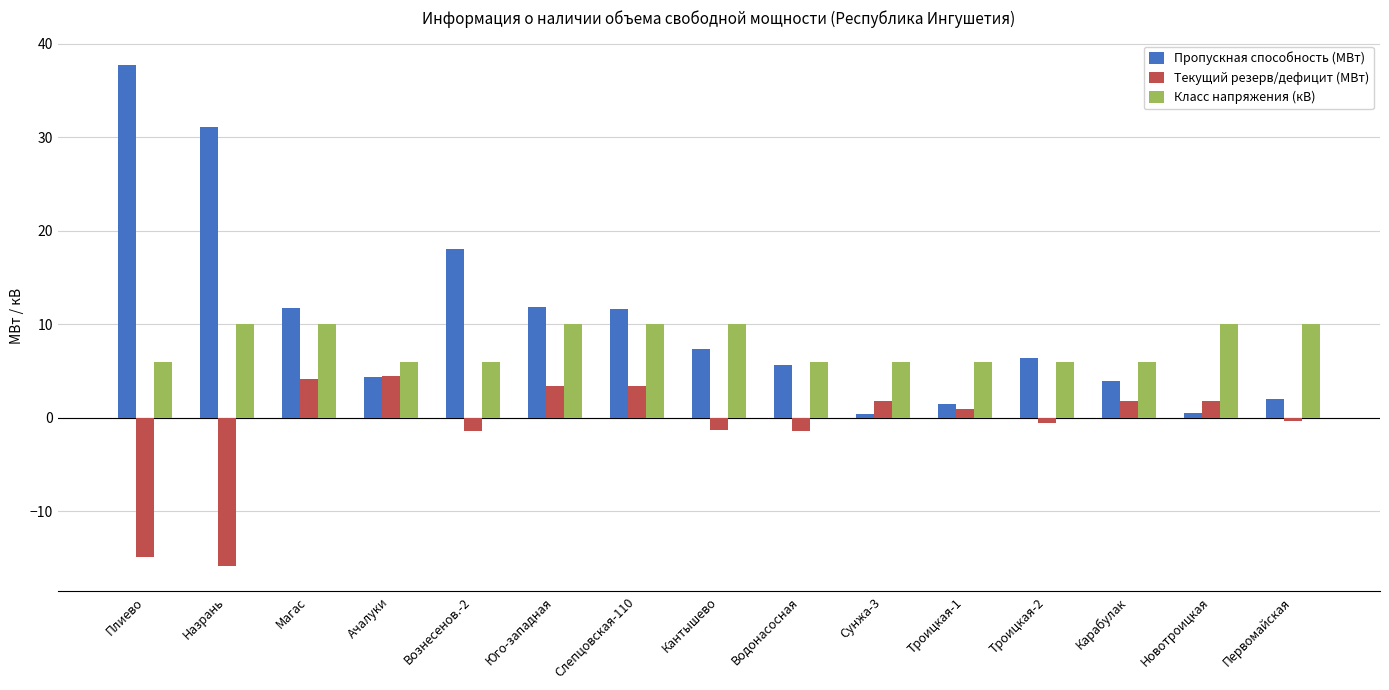

Rank the series by their average value, from lowest to highest.

Текущий резерв/дефицит (МВт), Класс напряжения (кВ), Пропускная способность (МВт)